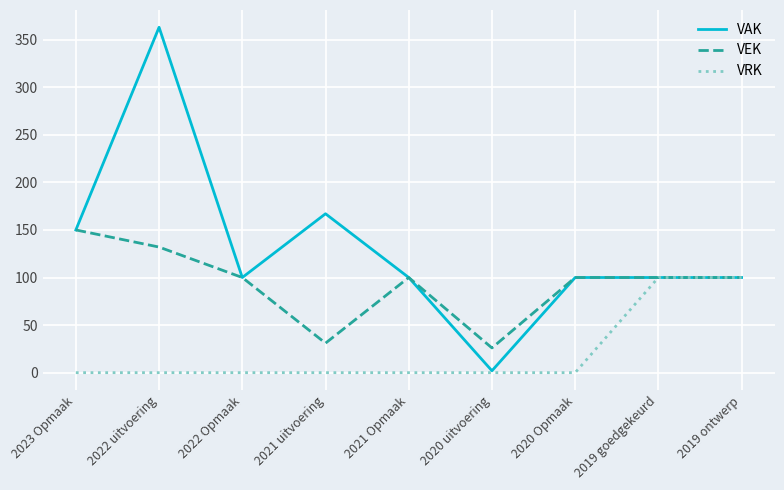

Which series has the widest spread of values?

VAK